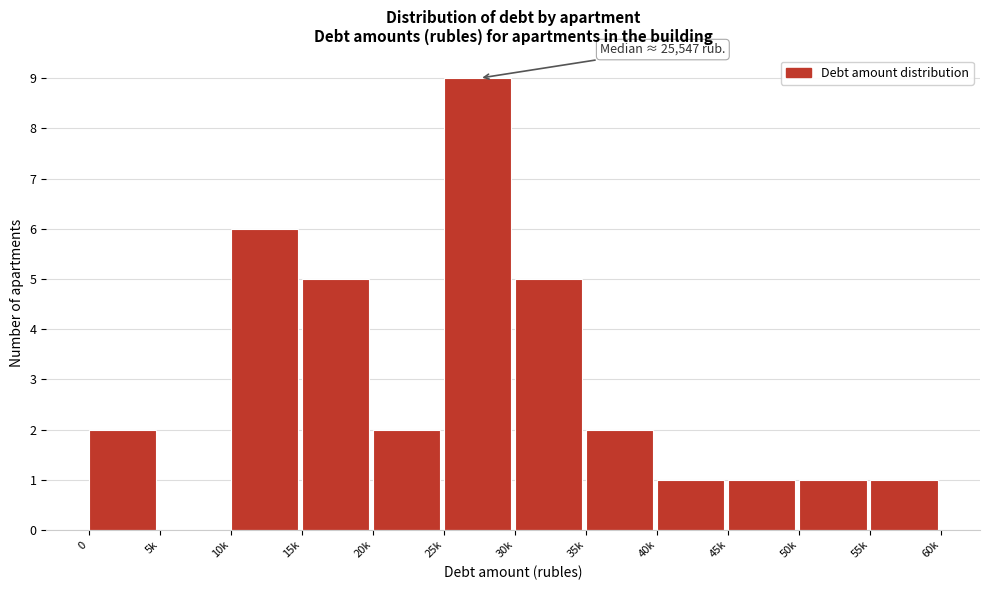

Reading left to right, extract all data points from this chart.

0=2	5k=0	10k=6	15k=5	20k=2	25k=9	30k=5	35k=2	40k=1	45k=1	50k=1	55k=1